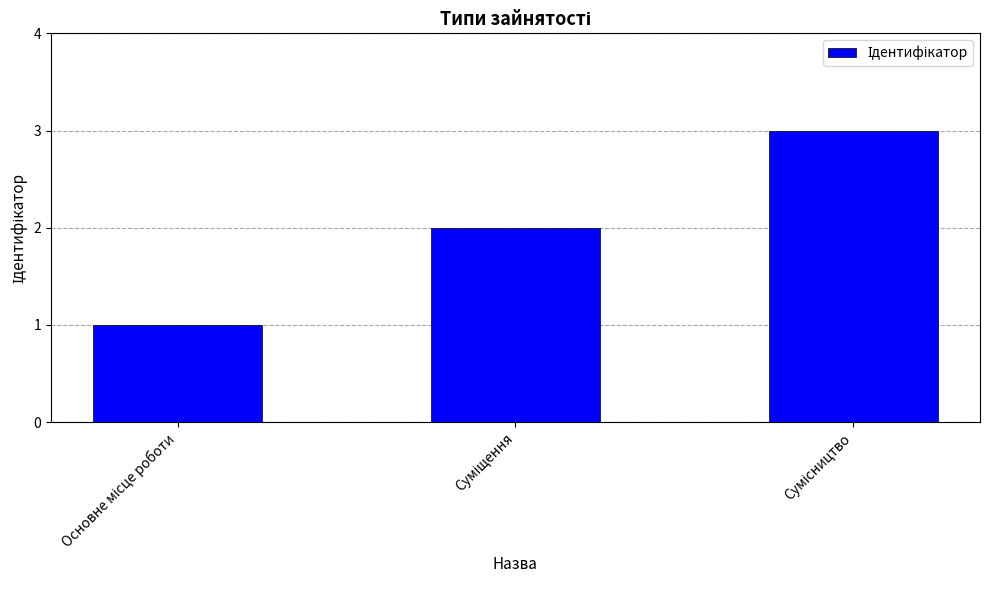

What is the maximum value shown in the chart?

3